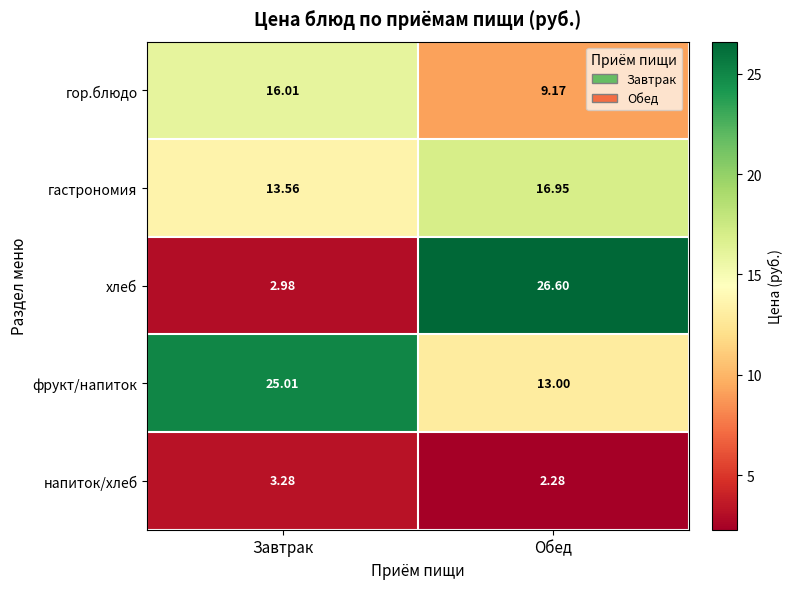

Which label corresponds to the smallest value in the chart?

Обед